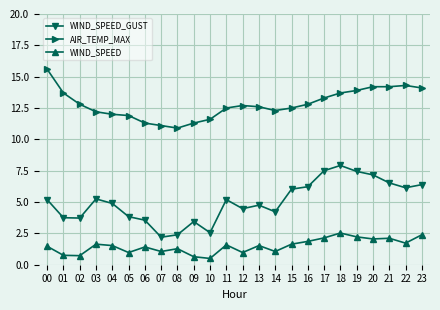

List the series in order of their overall mean, highest first.

AIR_TEMP_MAX, WIND_SPEED_GUST, WIND_SPEED